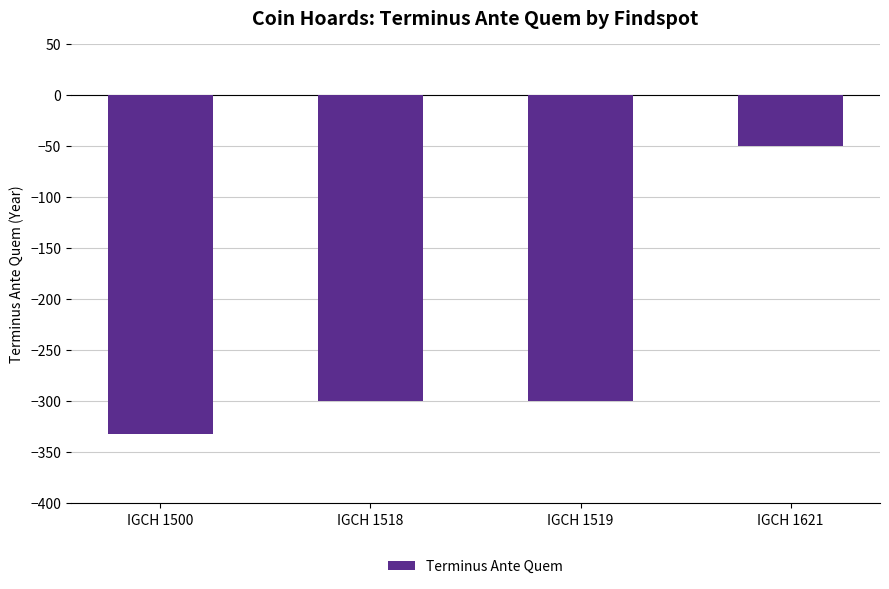

Is it true that the value at IGCH 1500 is -332?

True